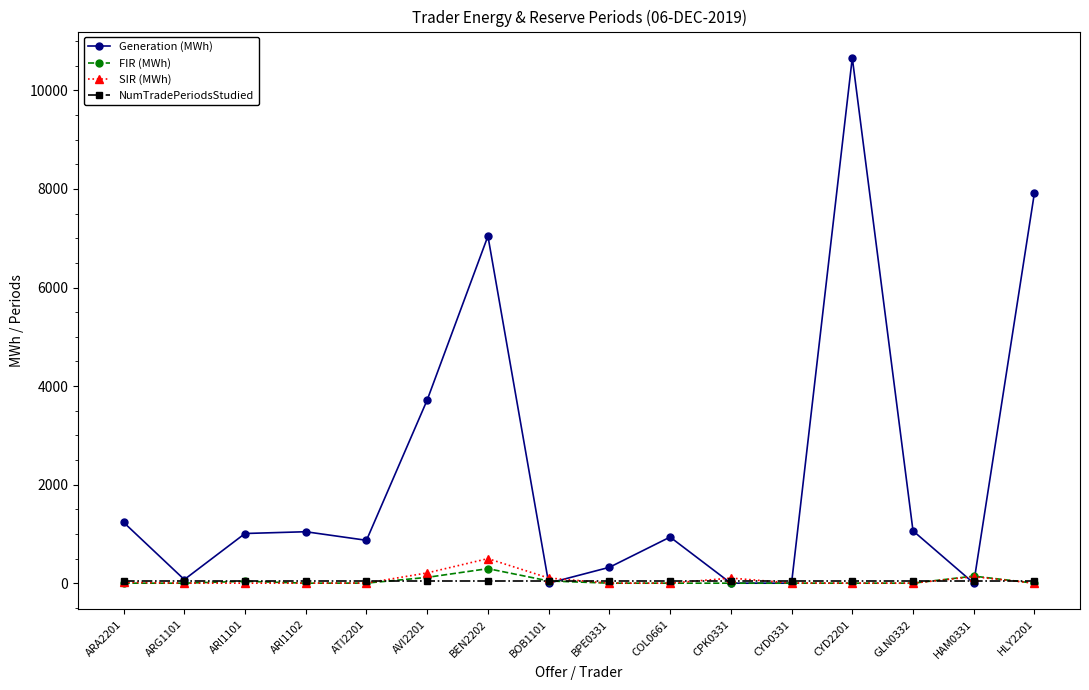

Is the value of FIR (MWh) at BEN2202 greater than the value of NumTradePeriodsStudied at BPE0331?

Yes